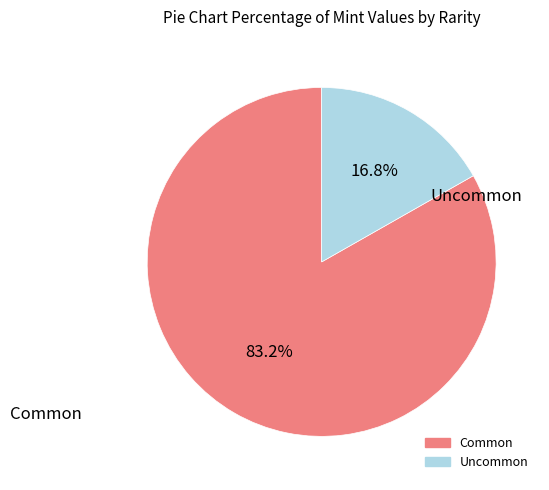

What is the smallest slice in the pie chart?

Uncommon